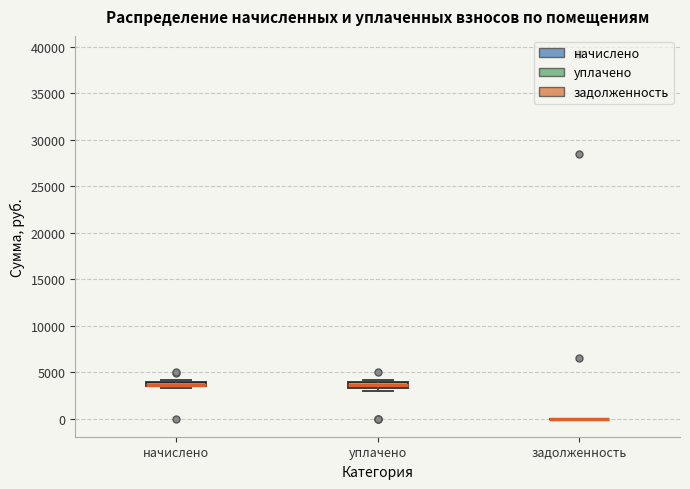

Where is the upper edge of the box for уплачено on the y-axis? The values are not printed on the chart, so give them approximately, as read against the axis.

4000